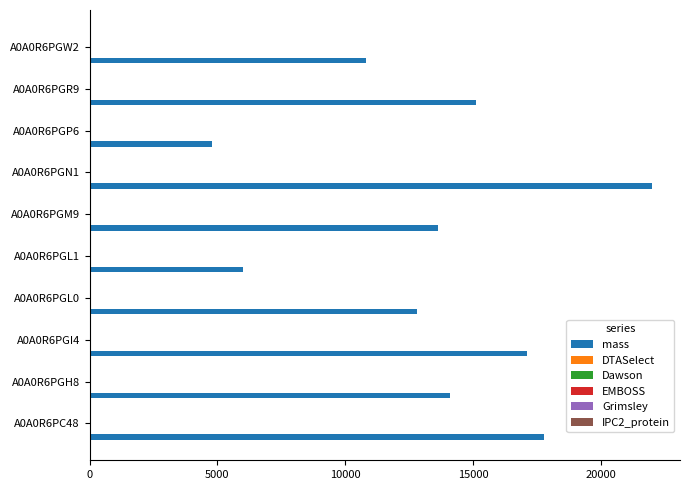

Count the number of categories in the chart.

10